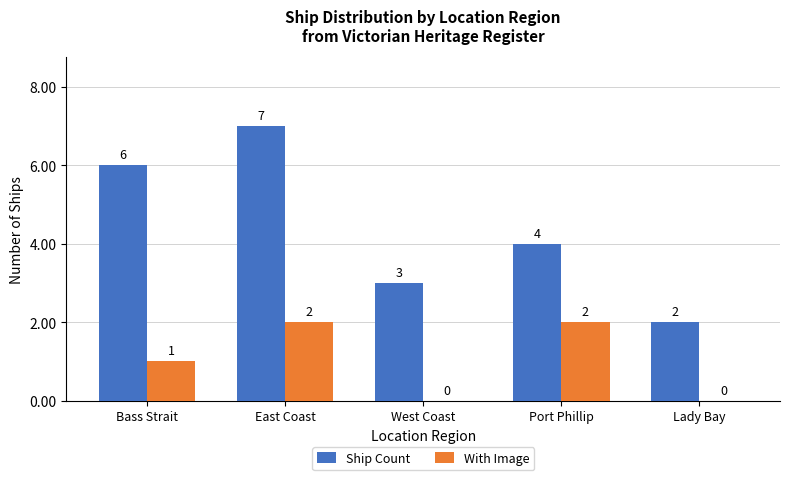

The value of With Image at East Coast is 1. True or false?

False